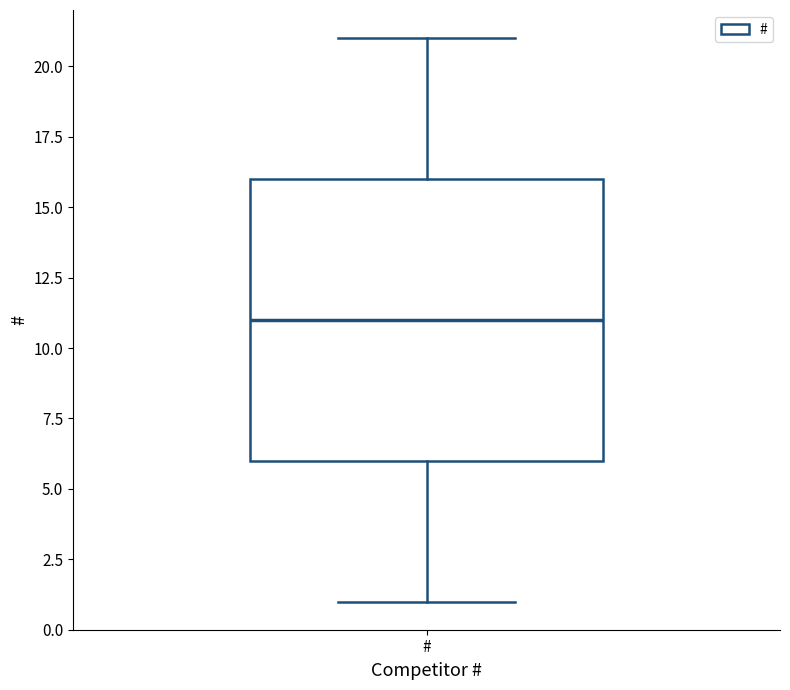

Where does the median line of the box for # sit on the y-axis? The values are not printed on the chart, so give them approximately, as read against the axis.

11